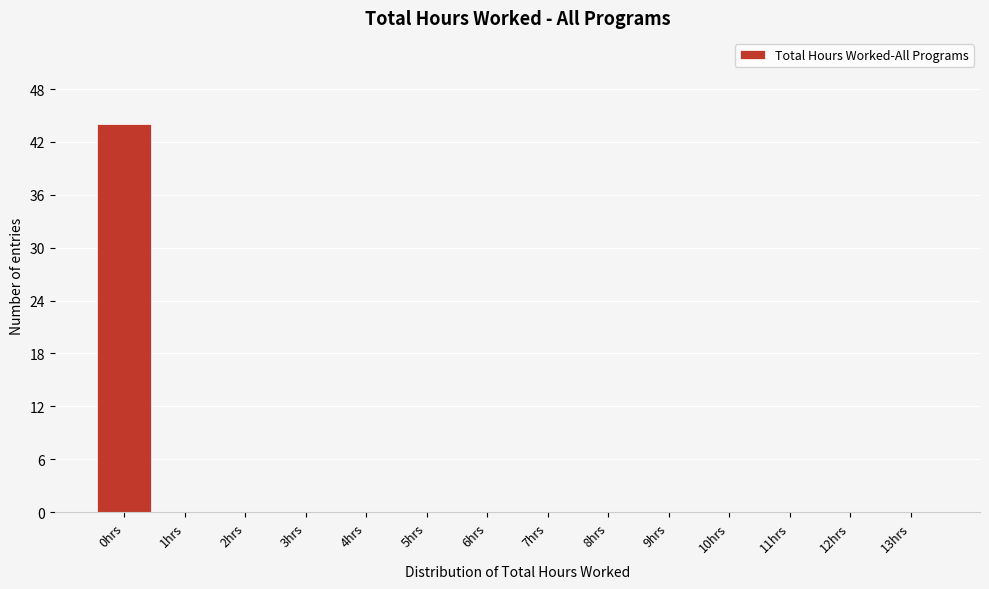

Reading left to right, extract all data points from this chart.

0hrs=44	1hrs=0	2hrs=0	3hrs=0	4hrs=0	5hrs=0	6hrs=0	7hrs=0	8hrs=0	9hrs=0	10hrs=0	11hrs=0	12hrs=0	13hrs=0